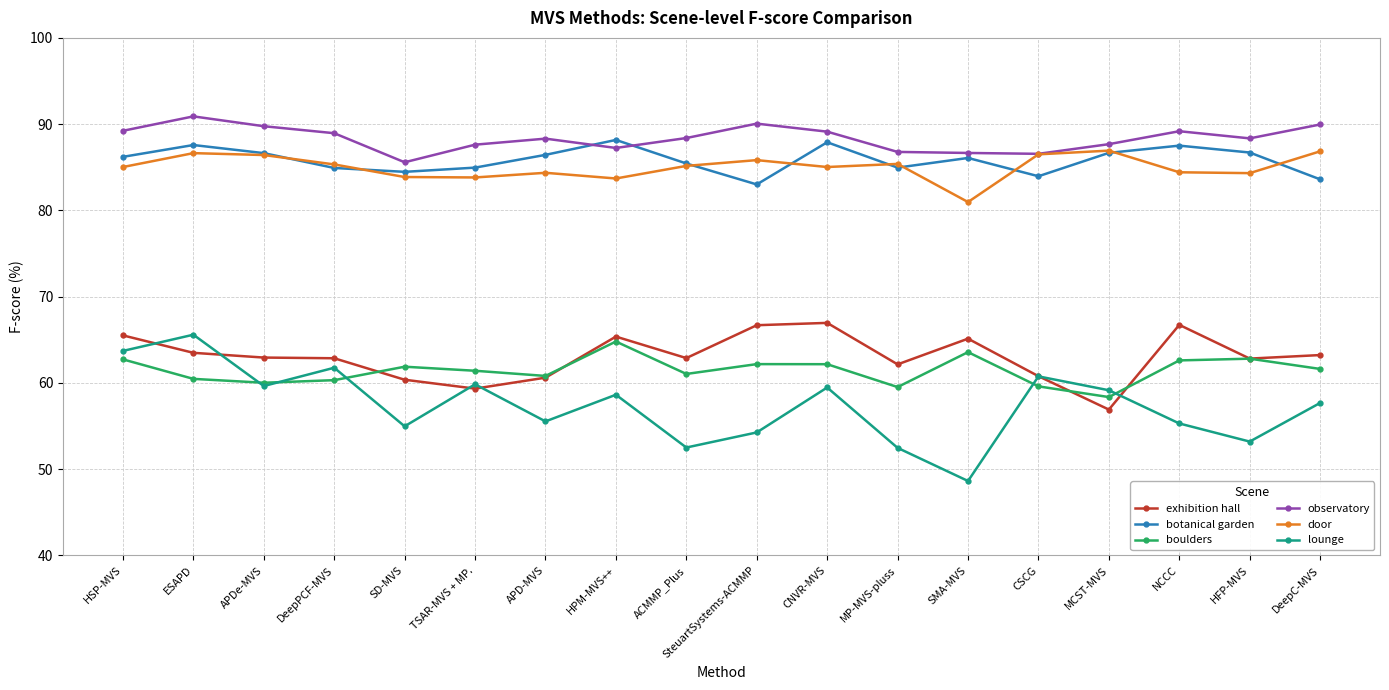

Is it true that boulders equals 30.6 at MCST-MVS?

False